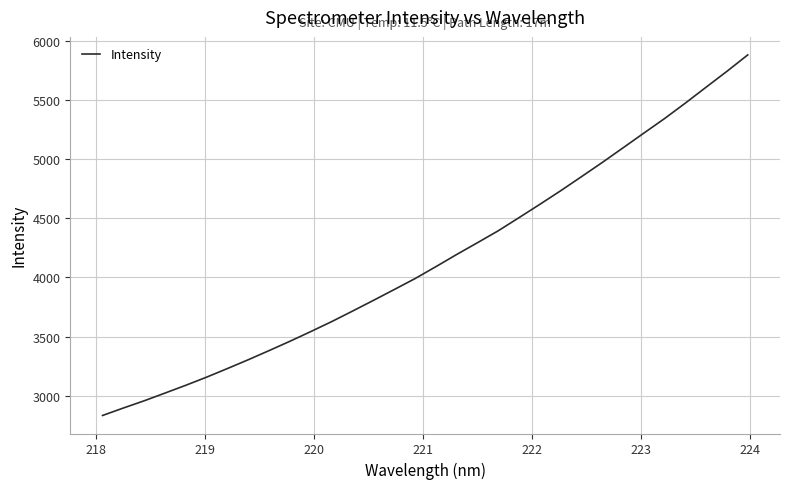

How many lines are shown in the chart?

1